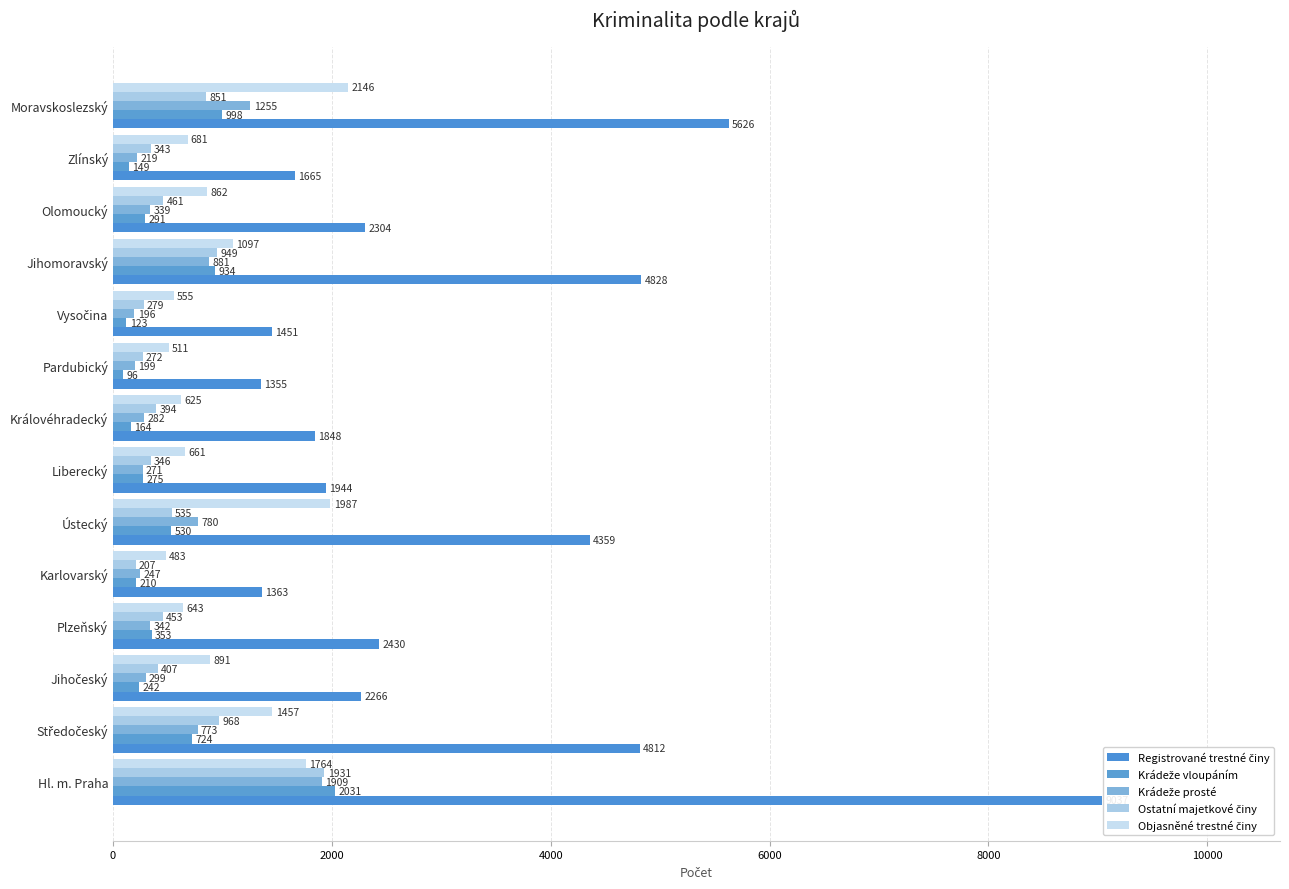

How many distinct data groups are displayed?

5